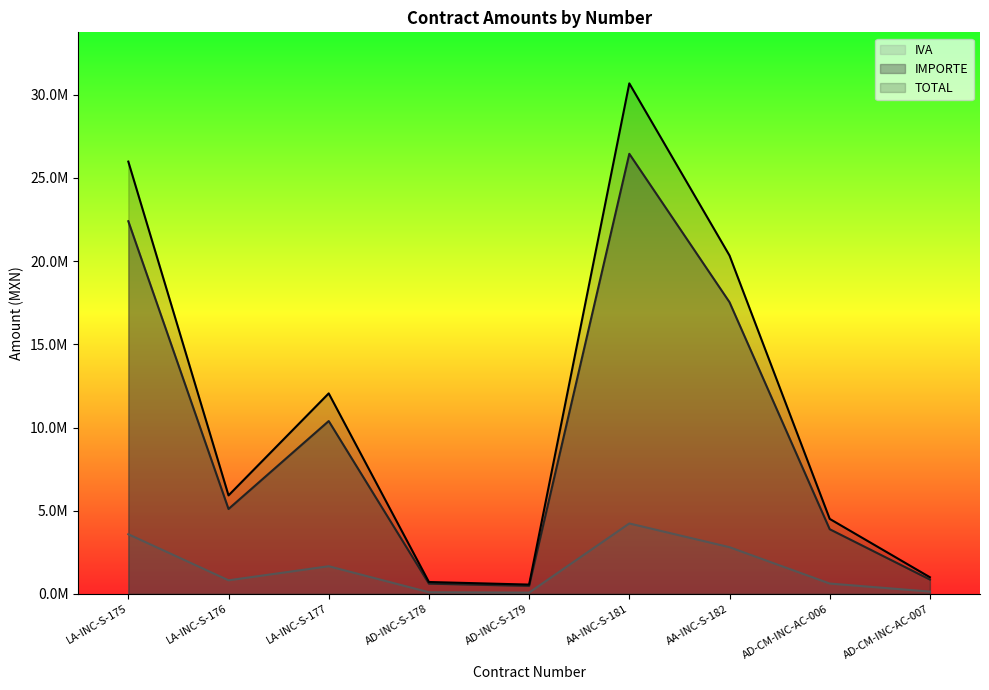

What is the label of the 4th point from the left?

AD-INC-S-178